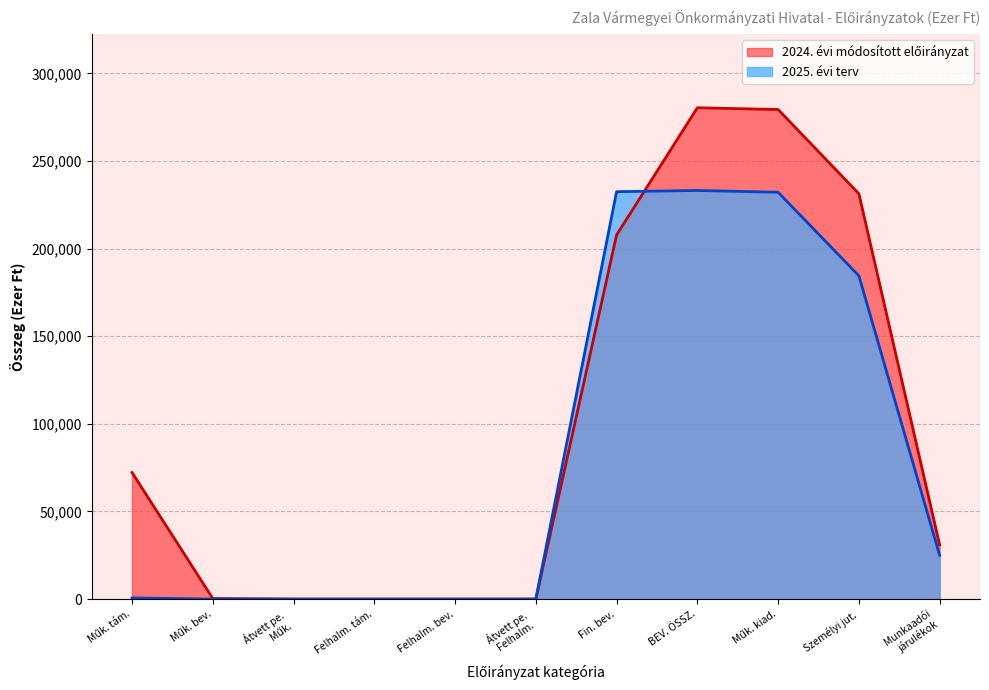

What is the greatest value displayed?

280361